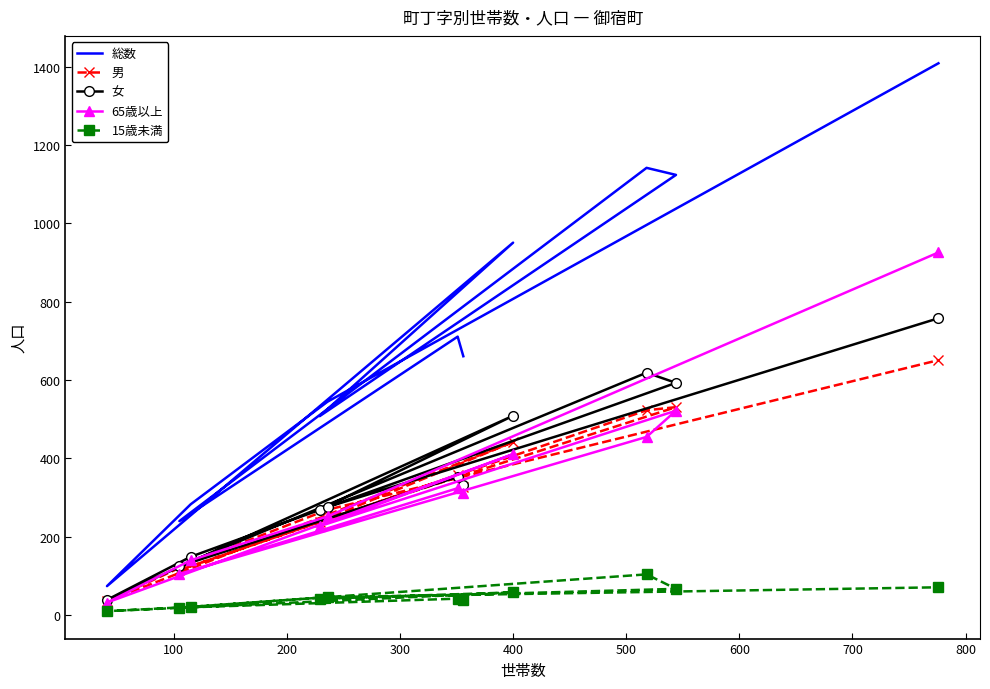

What is the smallest value displayed?

10